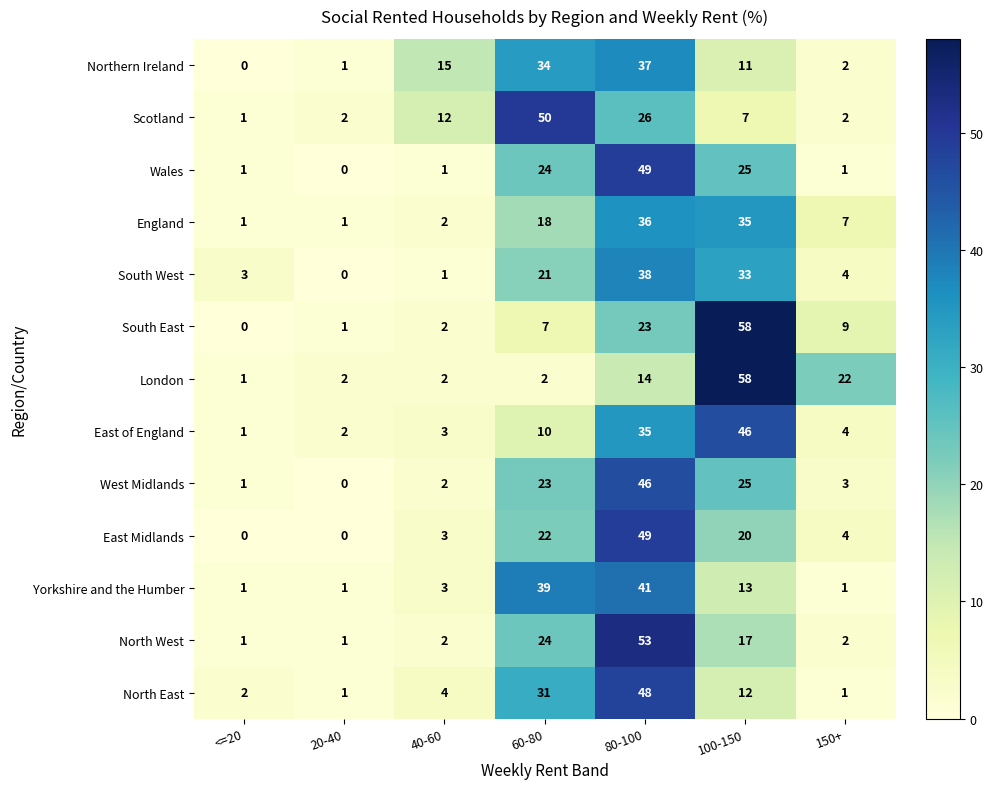

True or false: East Midlands has a value of 31 at 20-40.

False